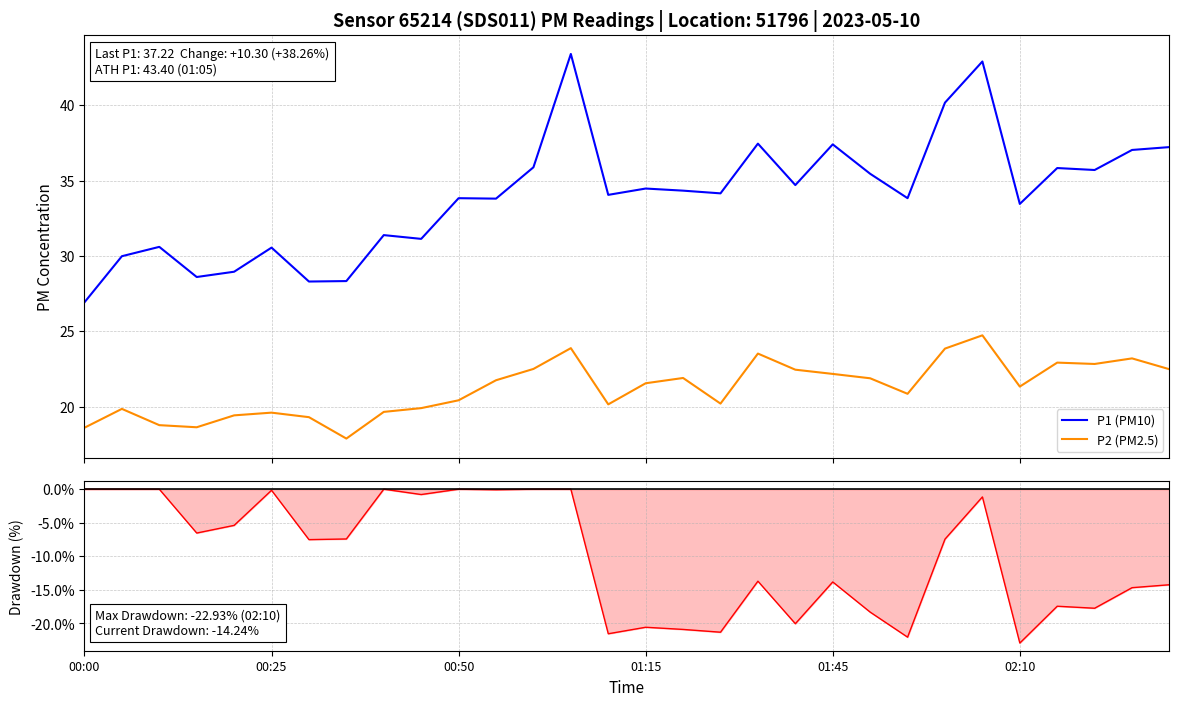

Reading left to right, what are all the values shown in this chart?

P1 (PM10): 26.9	30.0	30.6	28.6	28.9	30.6	28.3	28.3	31.4	31.1	33.8	33.8	35.9	43.4	34.0	34.5	34.3	34.1	37.5	34.7	37.4	35.5	33.8	40.2	42.9	33.5	35.8	35.7	37.0	37.2
P2 (PM2.5): 18.6	19.9	18.8	18.6	19.4	19.6	19.3	17.9	19.6	19.9	20.4	21.8	22.5	23.9	20.1	21.6	21.9	20.2	23.5	22.4	22.2	21.9	20.9	23.9	24.7	21.3	22.9	22.8	23.2	22.5
P1 Drawdown: 0.0	0.0	0.0	-6.5	-5.4	-0.2	-7.5	-7.4	0.0	-0.8	0.0	-0.1	0.0	0.0	-21.5	-20.6	-20.9	-21.3	-13.7	-20.0	-13.8	-18.3	-22.1	-7.4	-1.2	-22.9	-17.4	-17.7	-14.7	-14.2